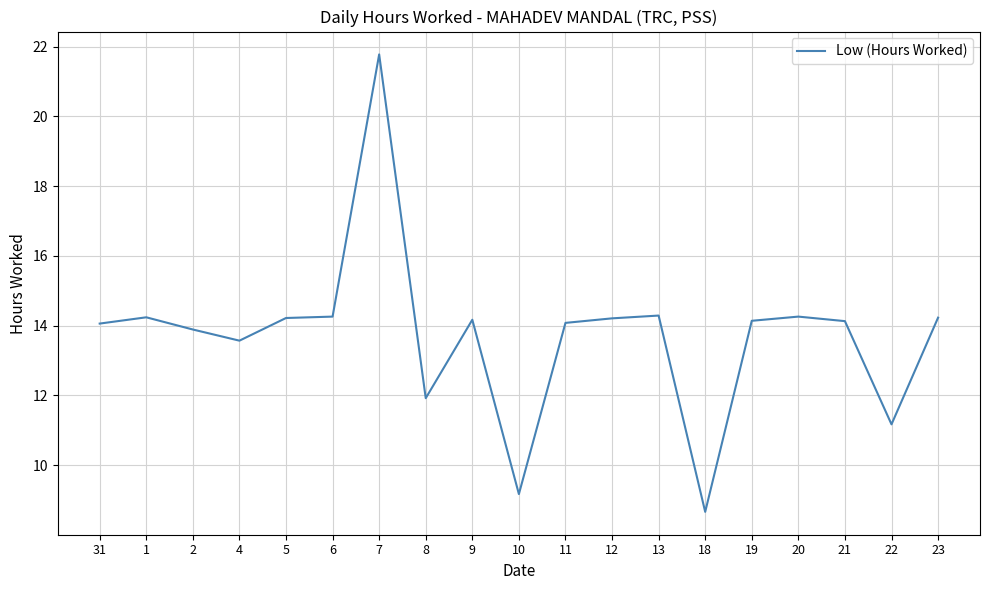

What is the change in value from 4 to 19?

+0.6